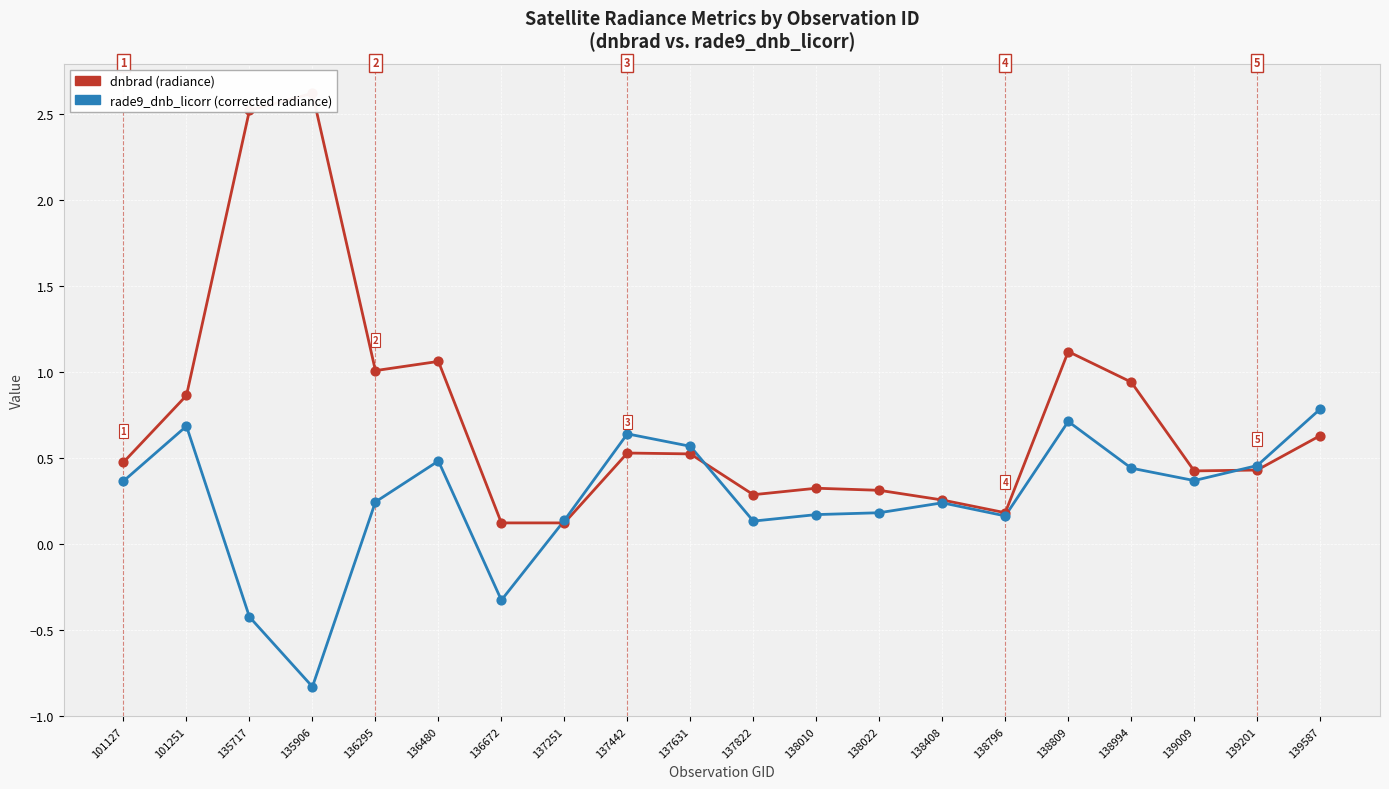

At how many categories does at least one series exceed 0?

20